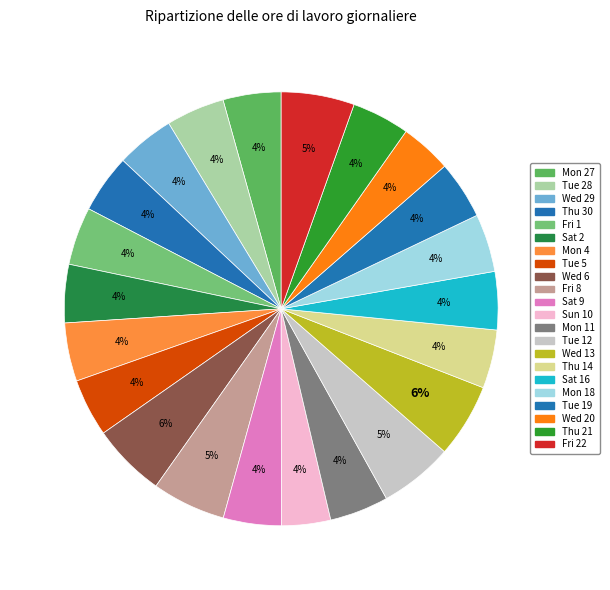

Is it true that Wed 6 is 14% of the pie?

False